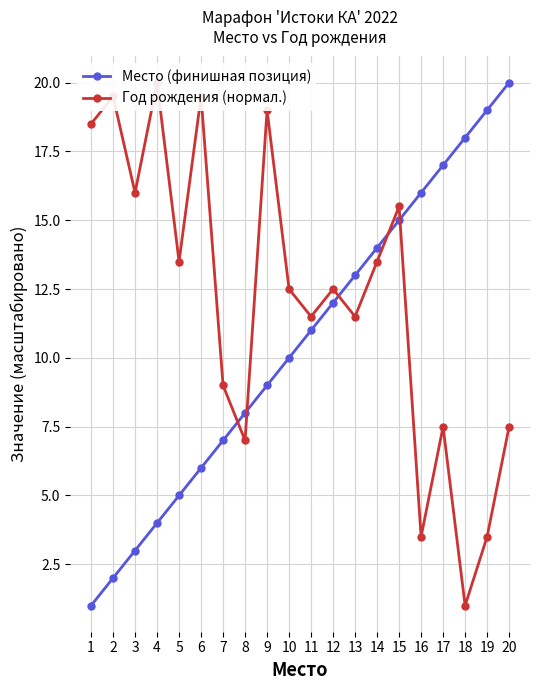

Which series has the largest range (max minus min)?

Место (финишная позиция)